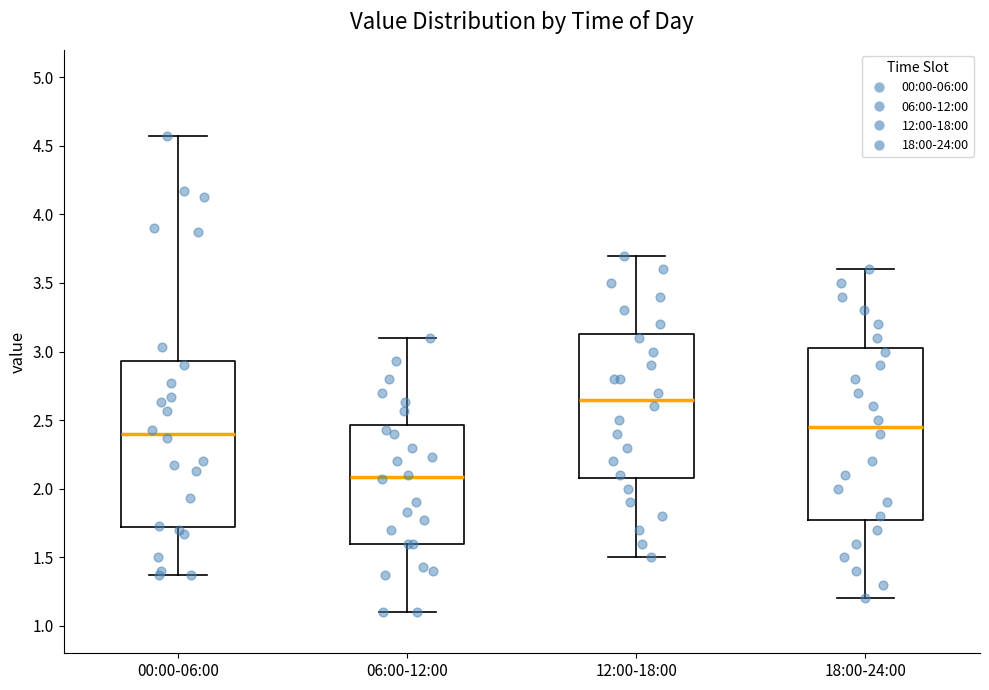

Where does the lower whisker of the box for 12:00-18:00 end on the y-axis? The values are not printed on the chart, so give them approximately, as read against the axis.

1.50